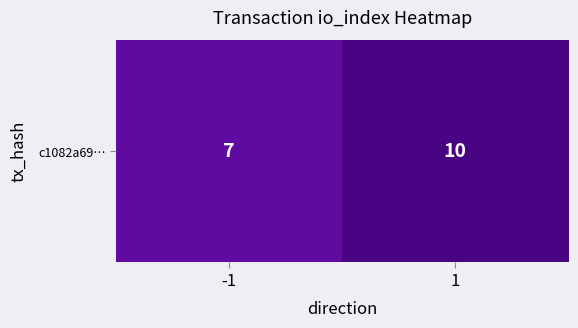

Reading right to left, what are all the values shown in this chart?

10	7